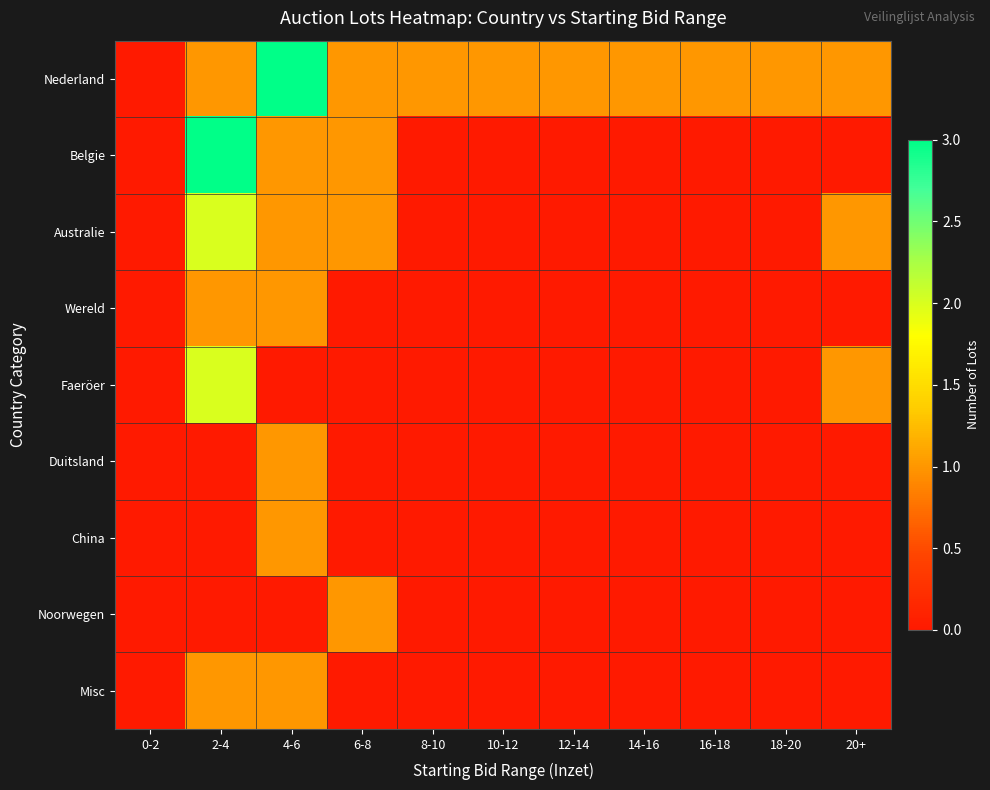

How many data points does each series have?

11